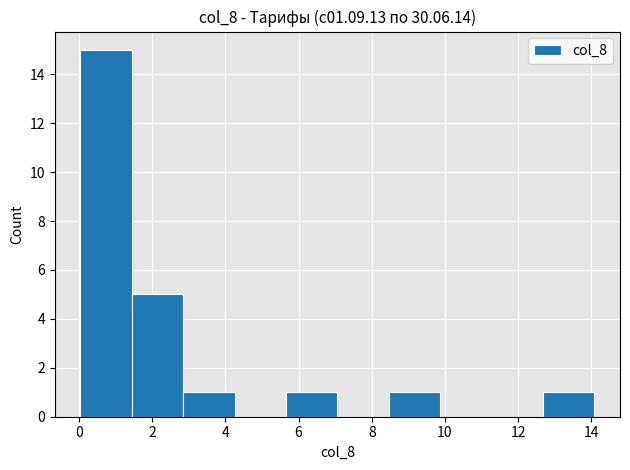

What is the height of the bar covering 5.6 to 7.0 on the x-axis? Neither the bar edges nor the heights are printed on the chart, so give them approximately, as read against the axes.

1